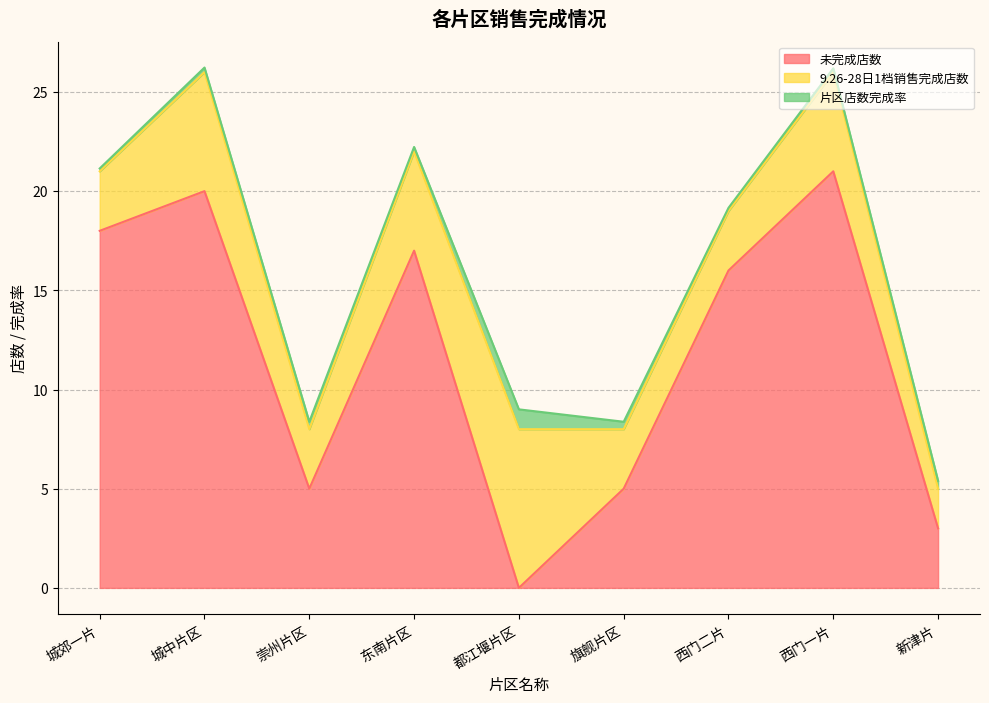

How many times do 未完成店数 and 片区店数完成率 cross each other?

2